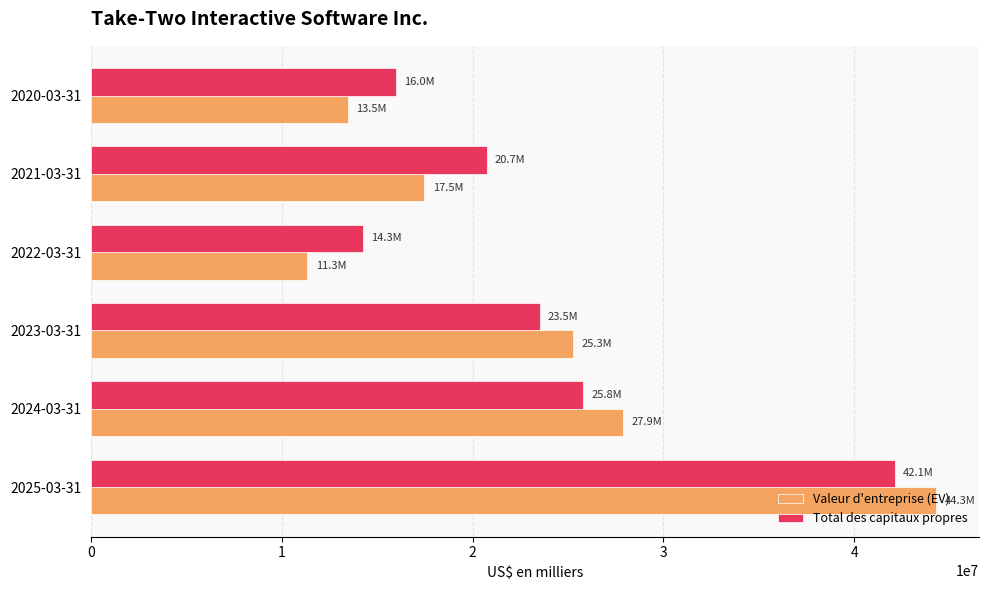

How many categories are shown in the chart?

6